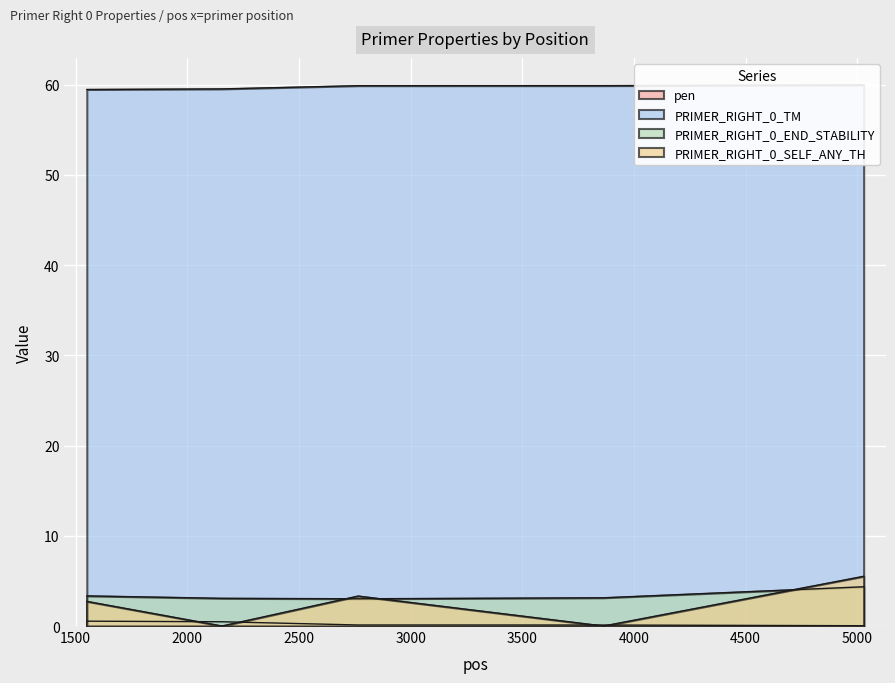

What is the spread (max minus min) of values at 3864?

59.9